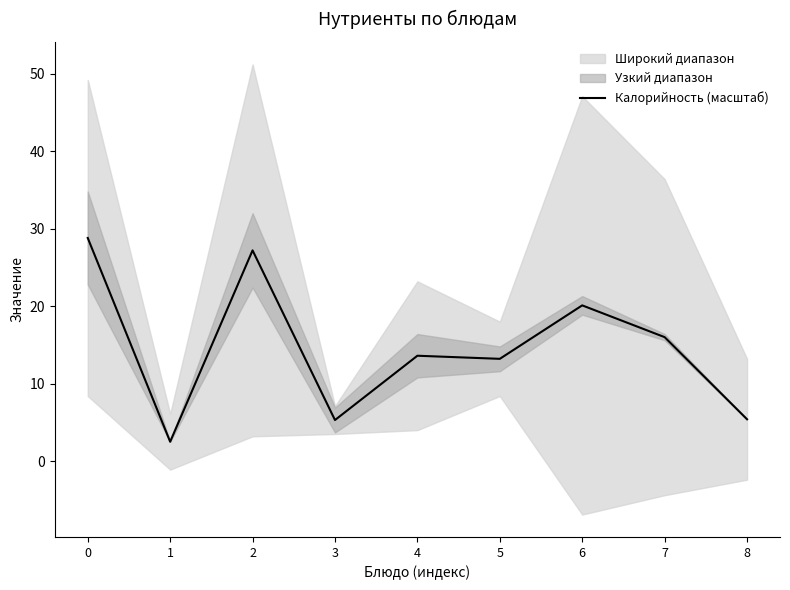

What is the maximum value shown in the chart?

28.8